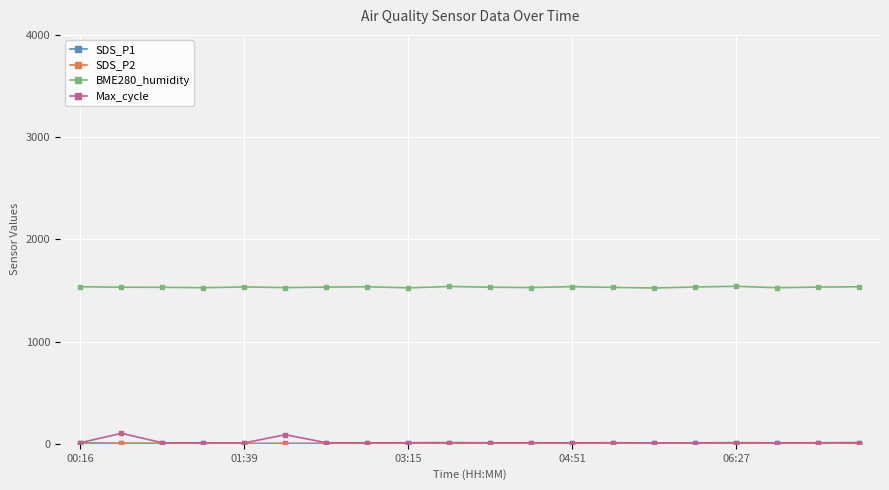

At how many categories does at least one series exceed 888?

20